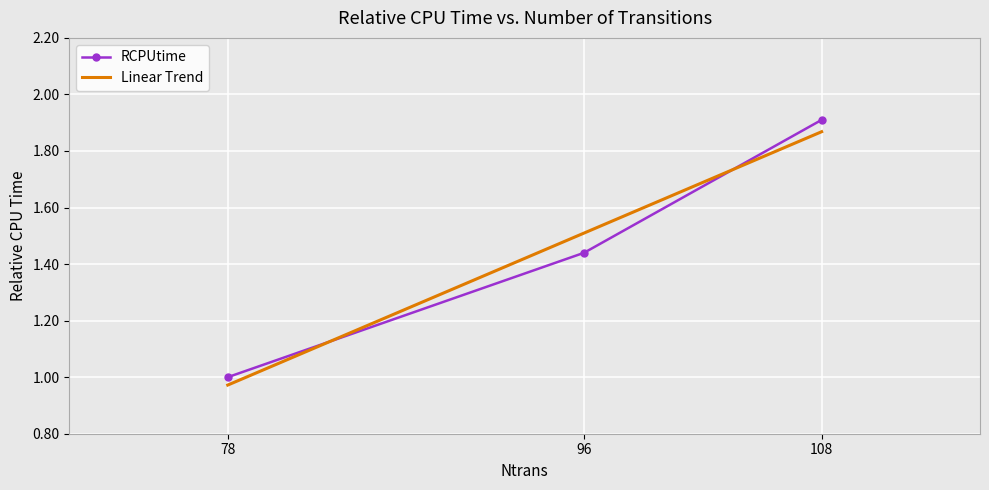

List the labels in order of RCPUtime value, smallest first.

78, 96, 108